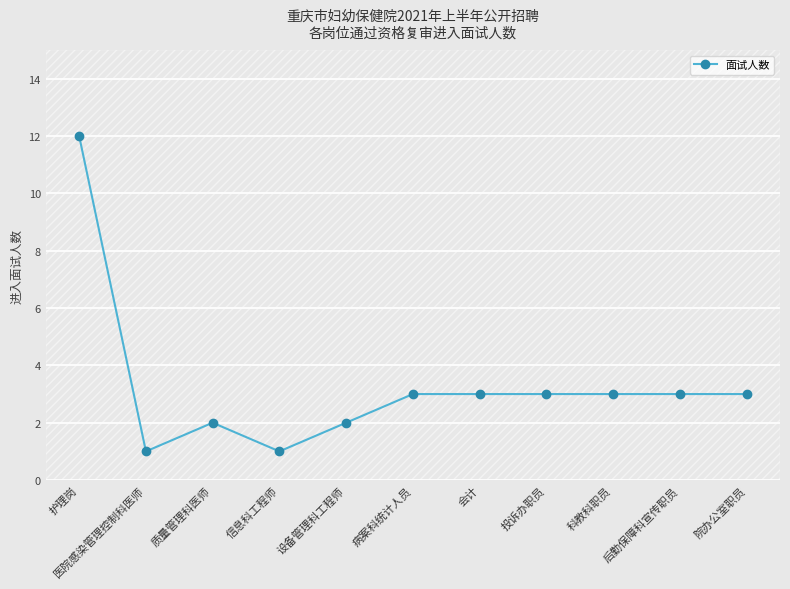

Rank the categories by value from highest to lowest.

护理岗, 病案科统计人员, 会计, 投诉办职员, 科教科职员, 后勤保障科宣传职员, 院办公室职员, 质量管理科医师, 设备管理科工程师, 医院感染管理控制科医师, 信息科工程师